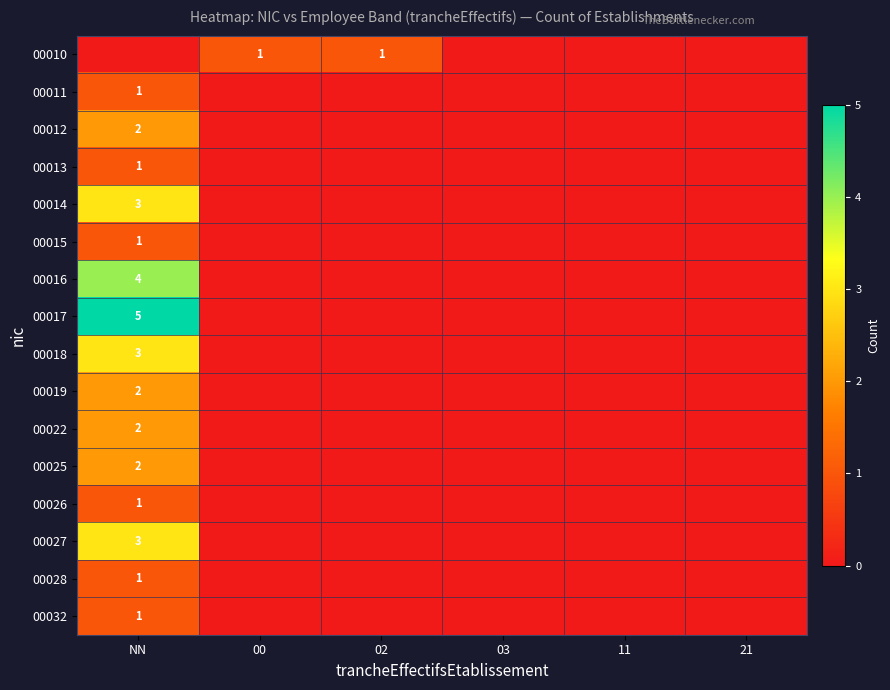

Which series has the largest range (max minus min)?

00017